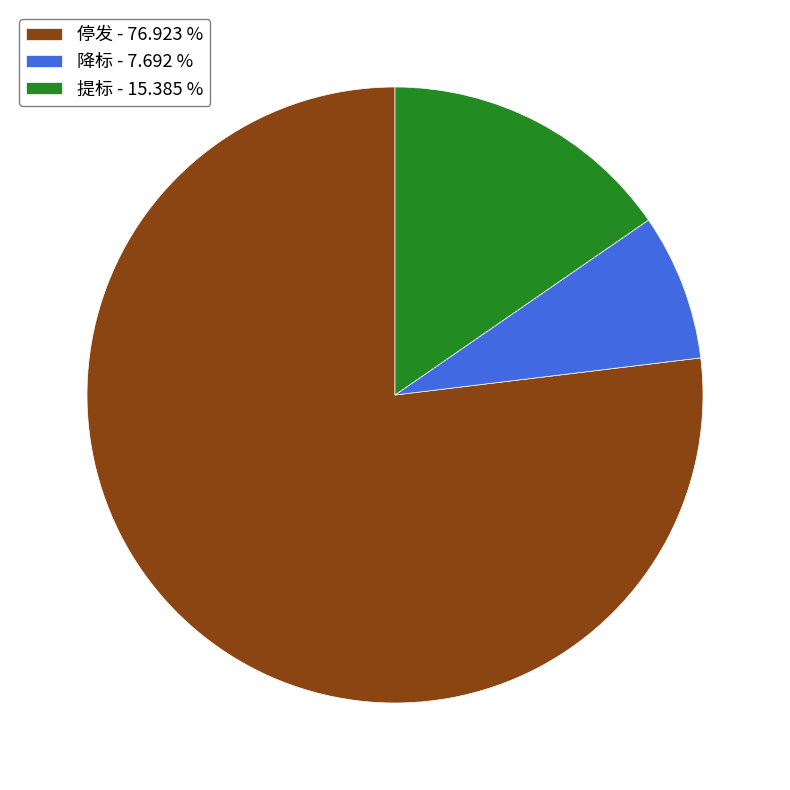

Count the number of slices in the pie.

3